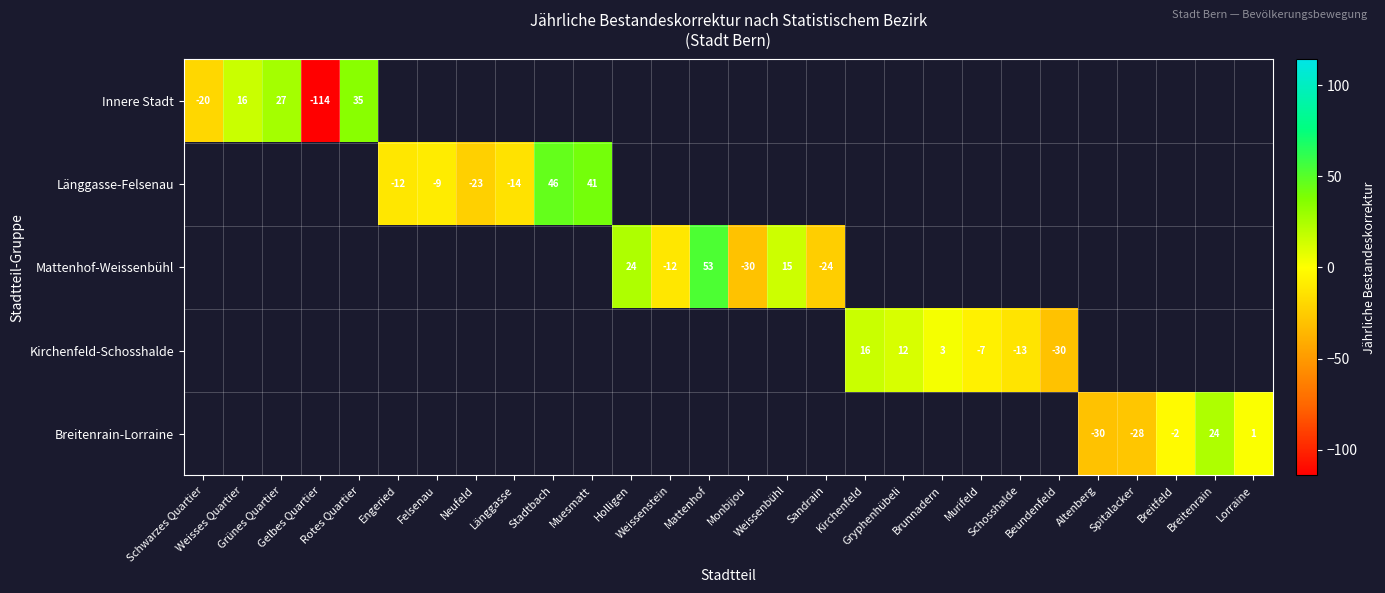

Which has a higher value, Murifeld or Gryphenhübeli?

Gryphenhübeli